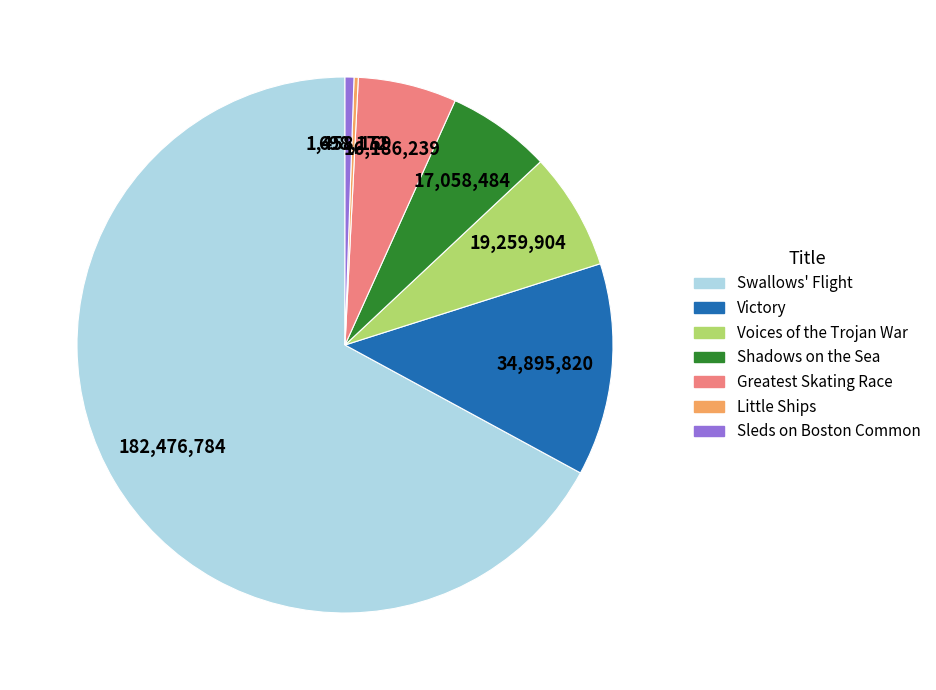

Which has a higher value, Sleds on Boston Common or Voices of the Trojan War?

Voices of the Trojan War